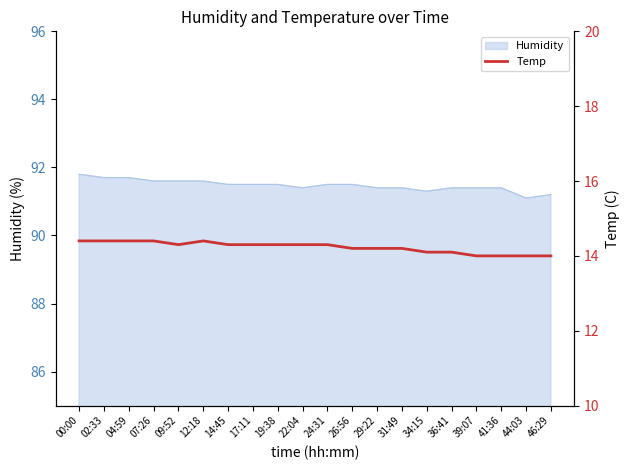

Which label corresponds to the largest value in the chart?

00:00